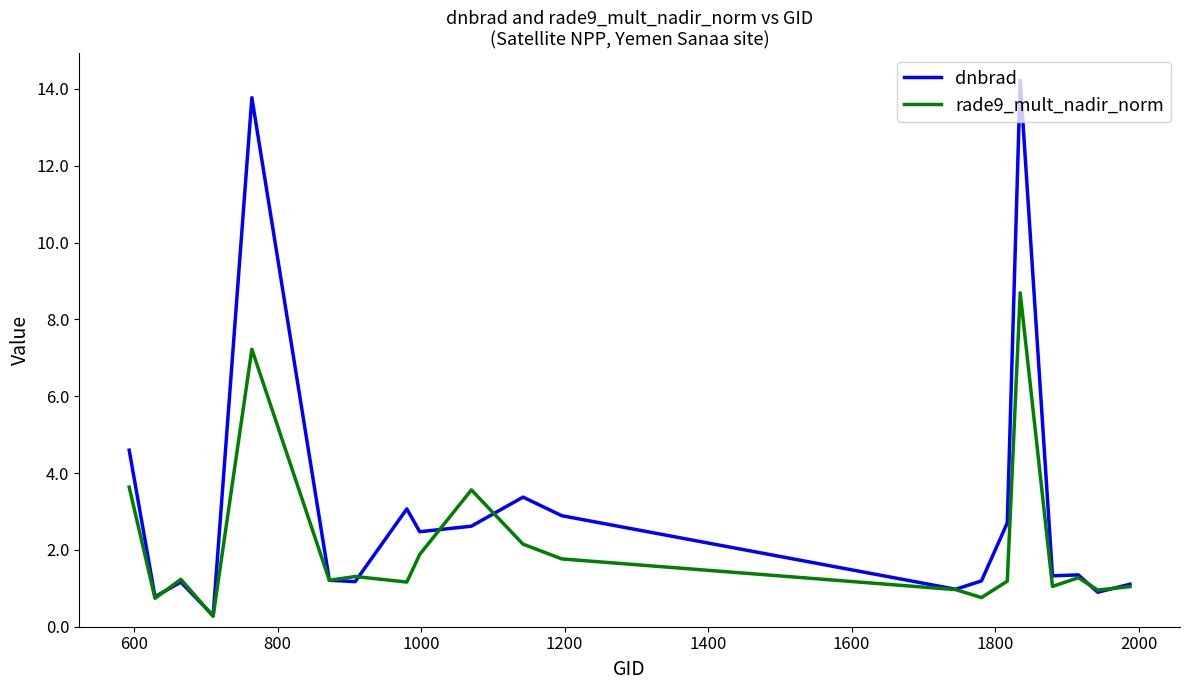

Which series has the largest total across all categories?

dnbrad